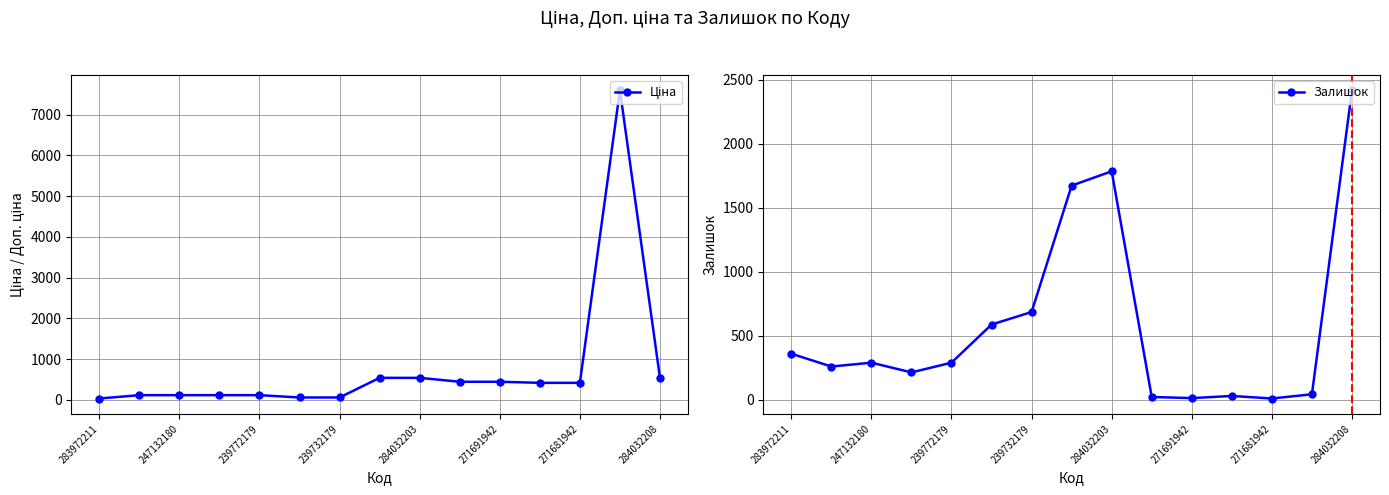

Which category has the highest value in the Залишок series?

284032208